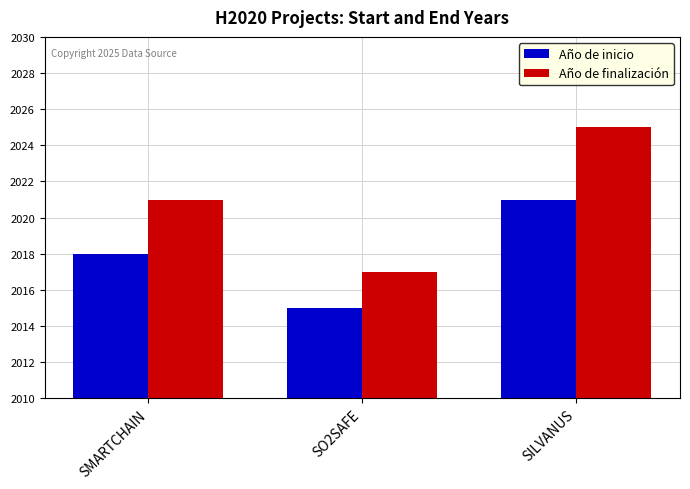

What is the value of the Año de inicio bar at the 3rd from the left?

2021